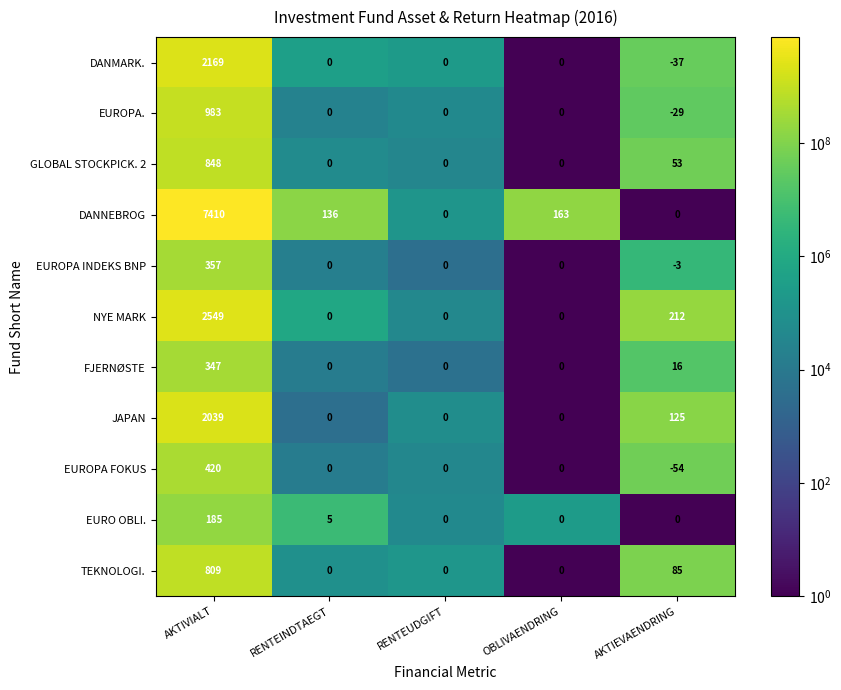

At which category does the chart reach its minimum across all series?

AKTIEVAENDRING